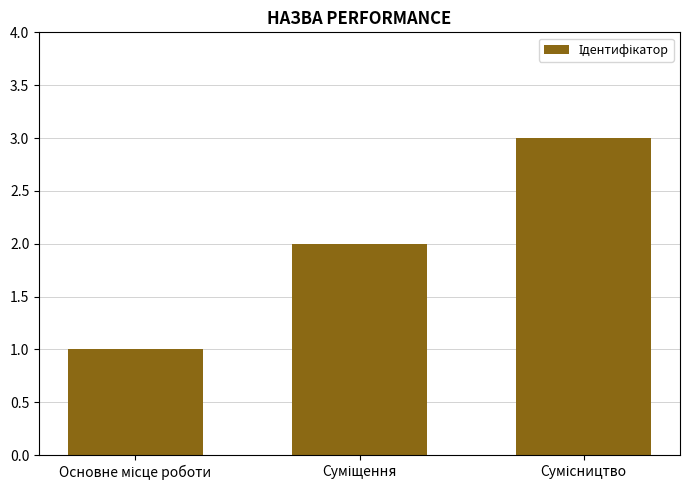

What is the greatest value displayed?

3